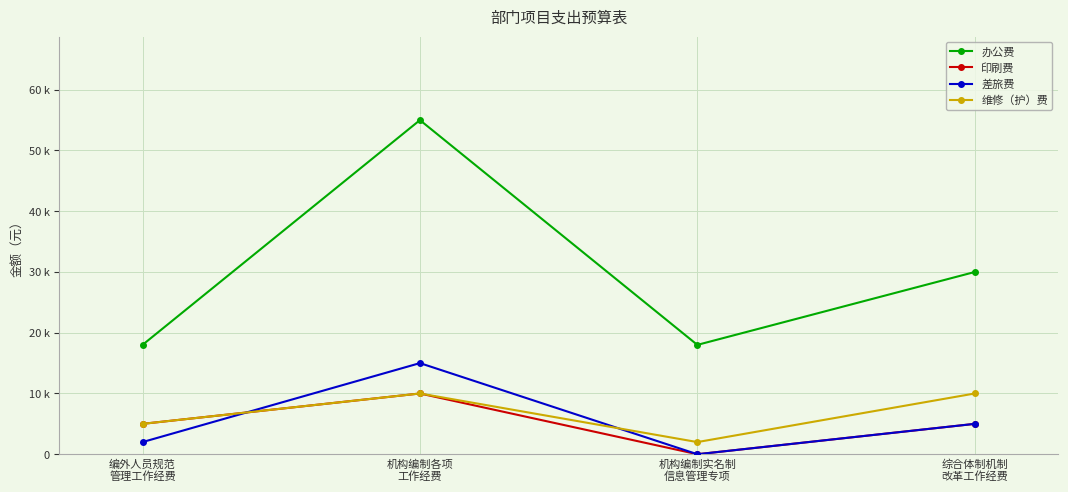

List the series in order of their peak value, highest first.

办公费, 差旅费, 印刷费, 维修（护）费